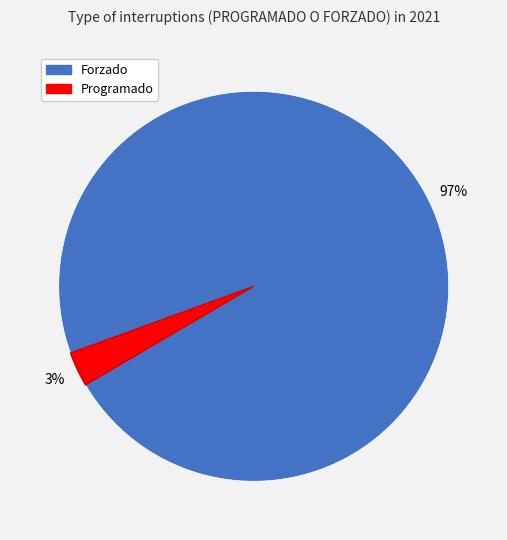

The Programado slice represents 15% of the pie. True or false?

False